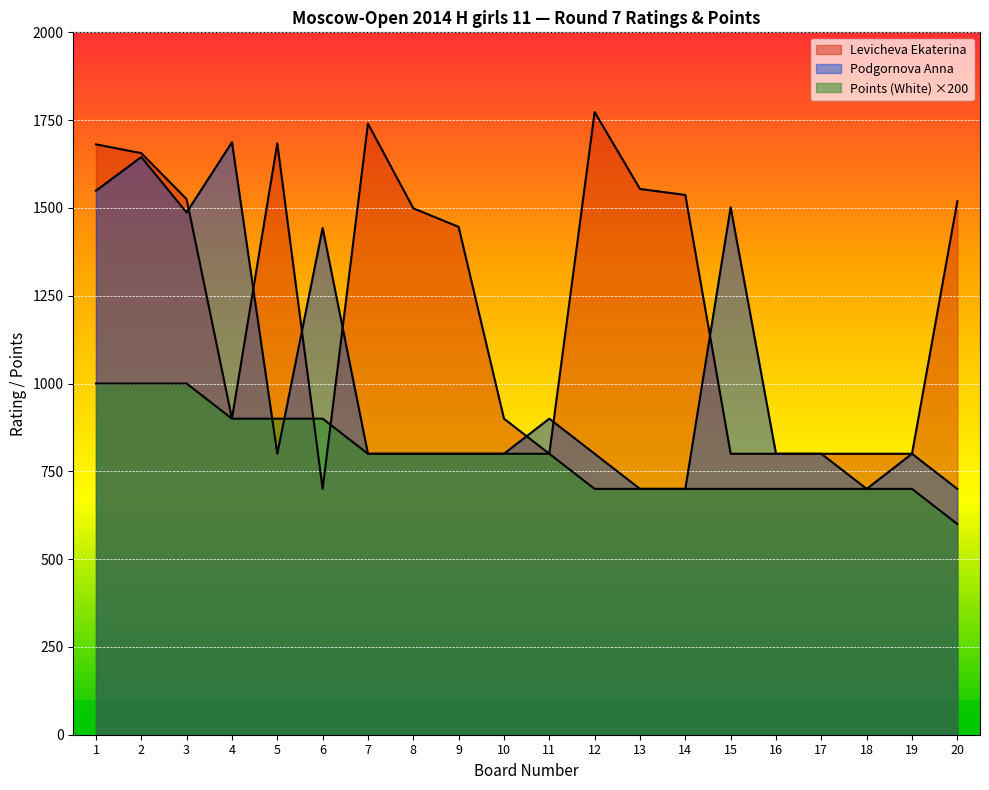

Where do Levicheva Ekaterina and Podgornova Anna first cross each other?

3 and 4